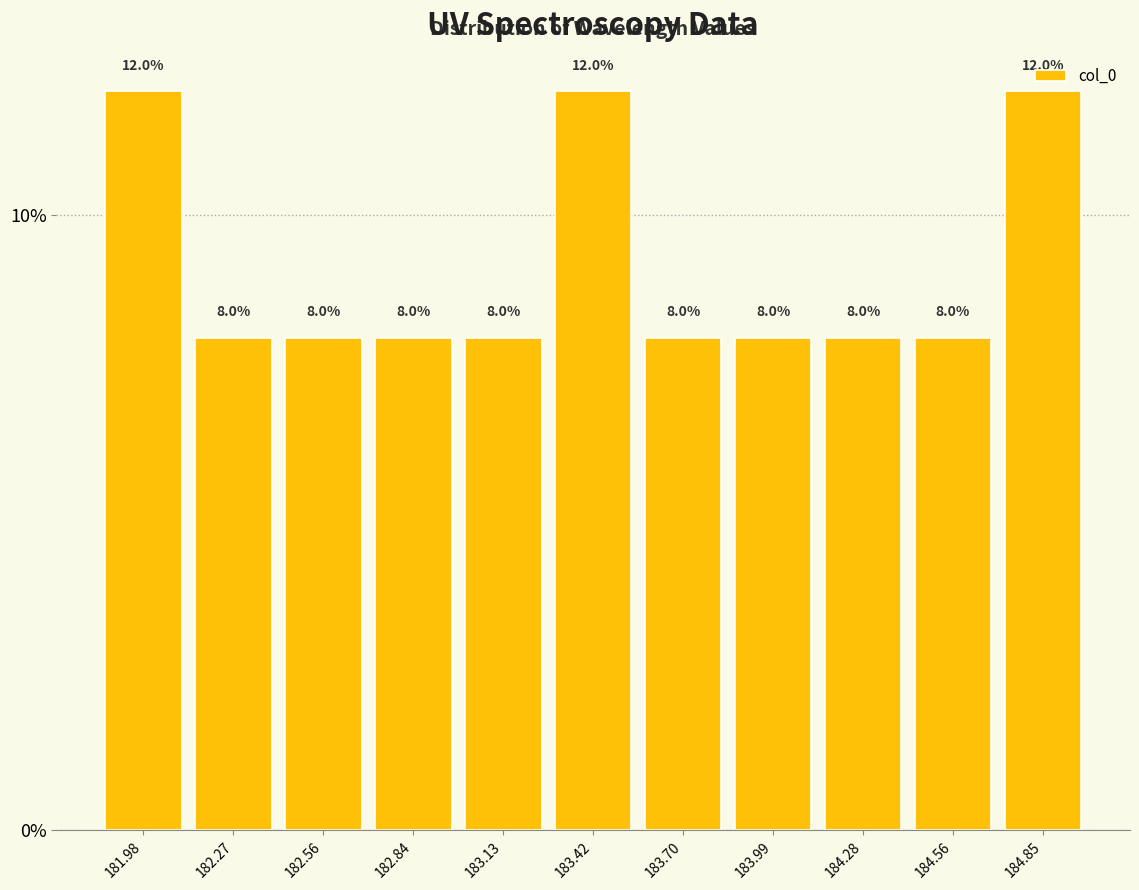

Reading left to right, transcribe this chart: for each bar, give the range it covers on the x-axis and its height. The bar edges are not printed on the chart, so give them approximately, as read against the axis.

181.85 to 182.15: 12.0
182.15 to 182.40: 8.0
182.40 to 182.70: 8.0
182.70 to 183.00: 8.0
183.00 to 183.25: 8.0
183.25 to 183.55: 12.0
183.55 to 183.85: 8.0
183.85 to 184.15: 8.0
184.15 to 184.40: 8.0
184.40 to 184.70: 8.0
184.70 to 185.00: 12.0